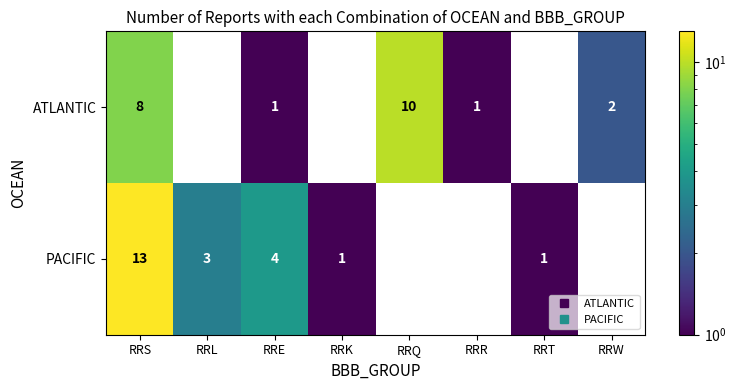

The PACIFIC series shows 8 at RRQ. True or false?

False